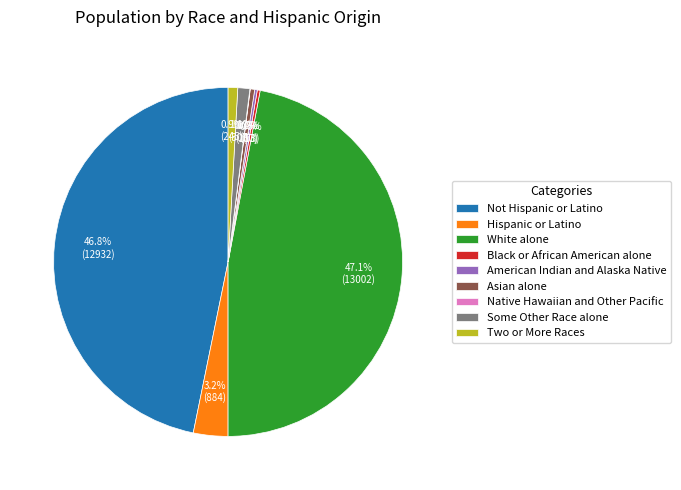

The Two or More Races slice represents 1% of the pie. True or false?

True